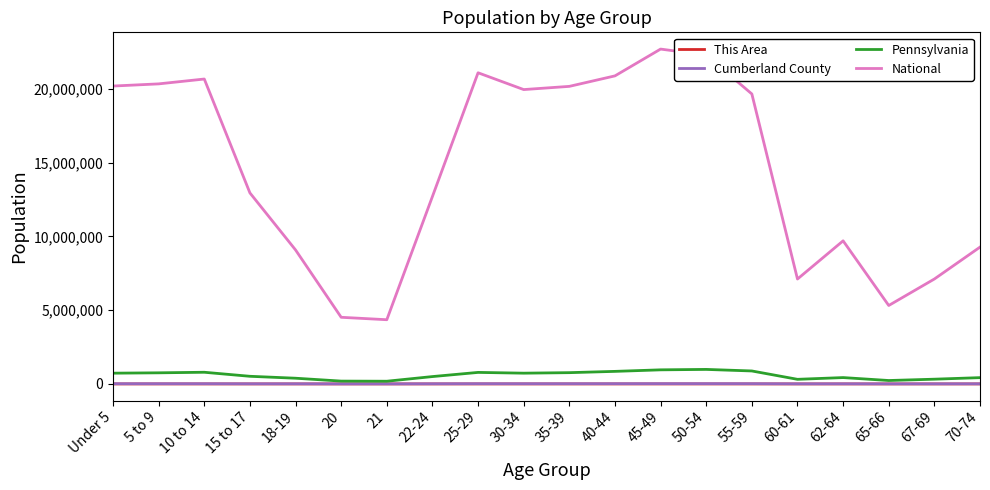

Is the value of This Area at Under 5 greater than the value of National at 21?

No